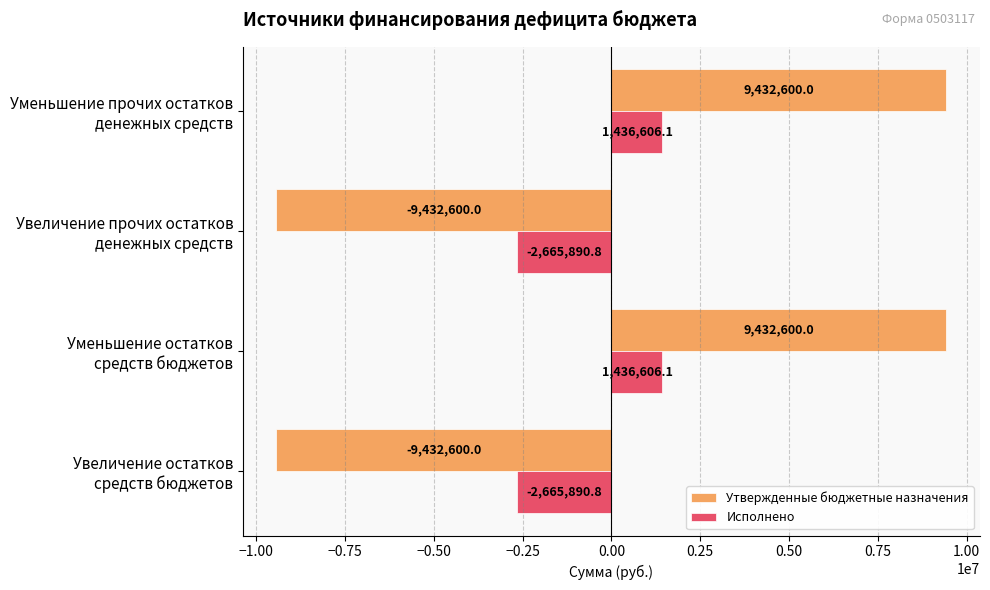

Which series has the largest range (max minus min)?

Утвержденные бюджетные назначения